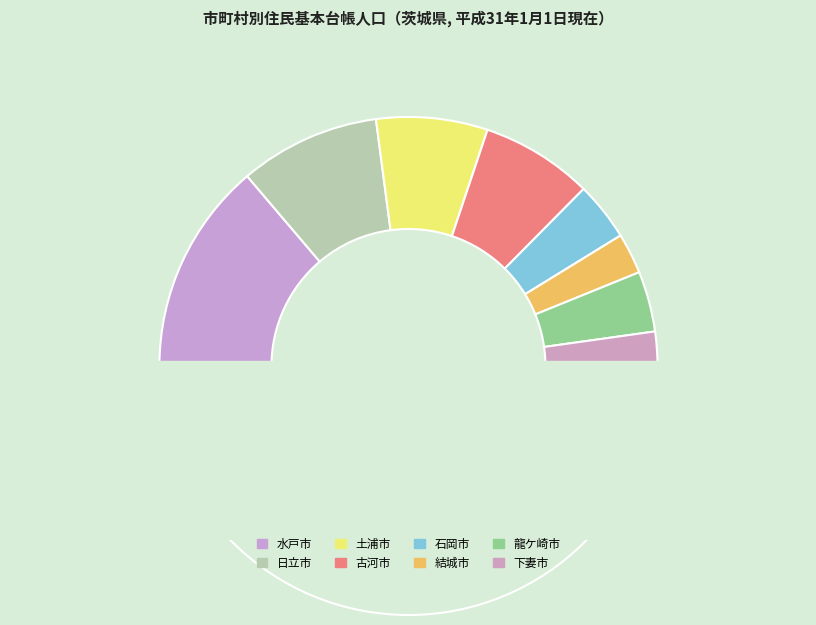

To the nearest percent, what is the difference between the largest and smallest slice percentages?

23%